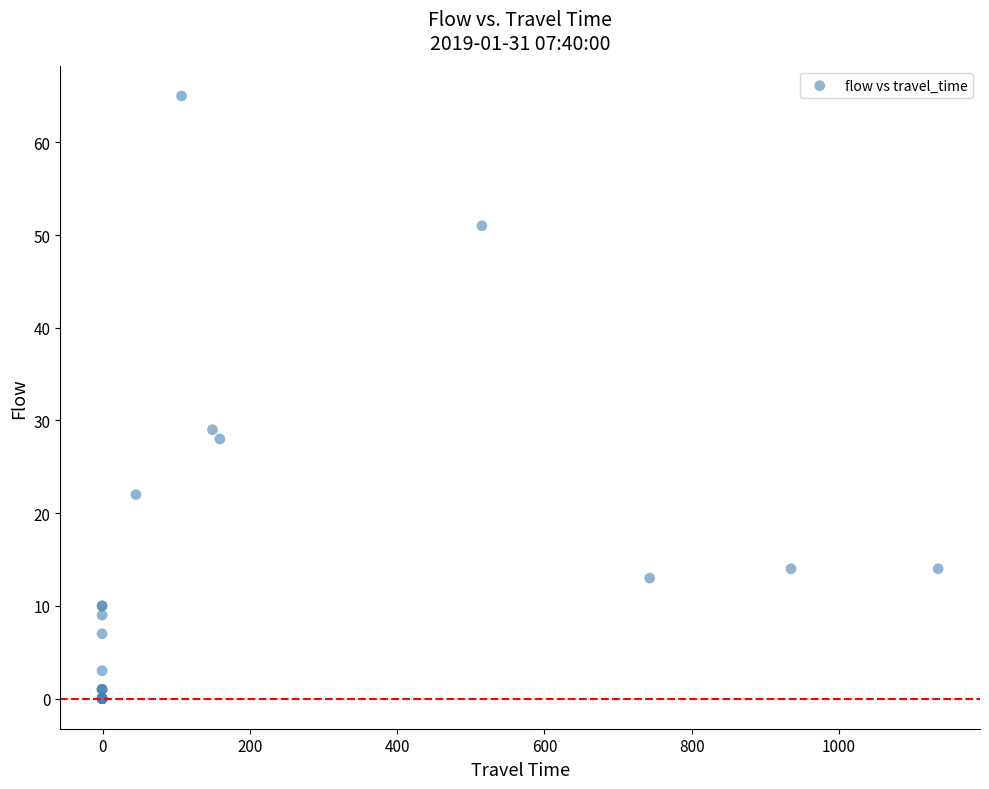

What Y value in the scatter plot is closest to 32?

29